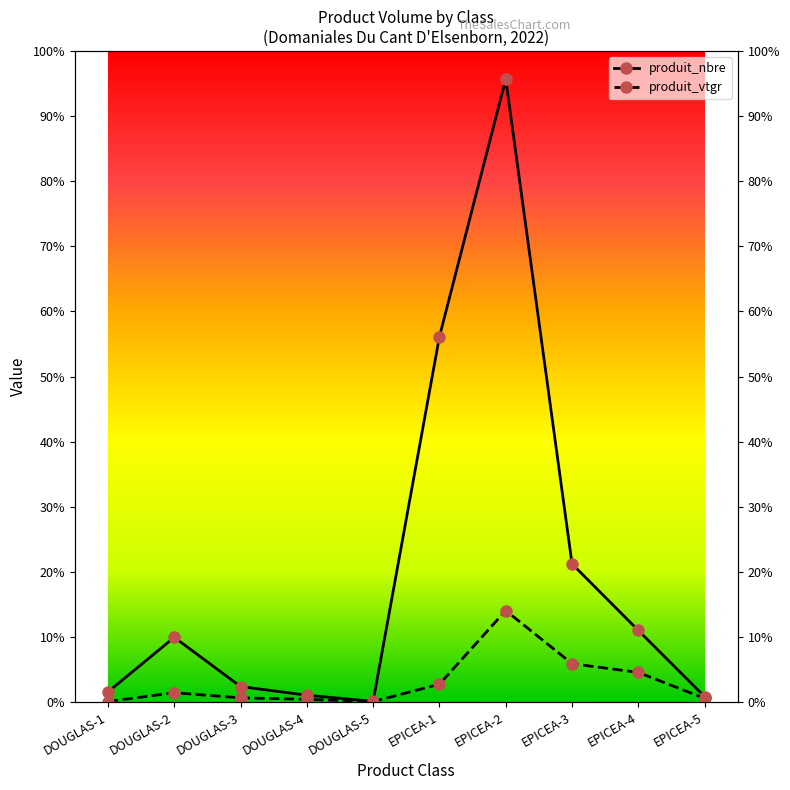

The value of produit_nbre at EPICEA-3 is 140.8. True or false?

False